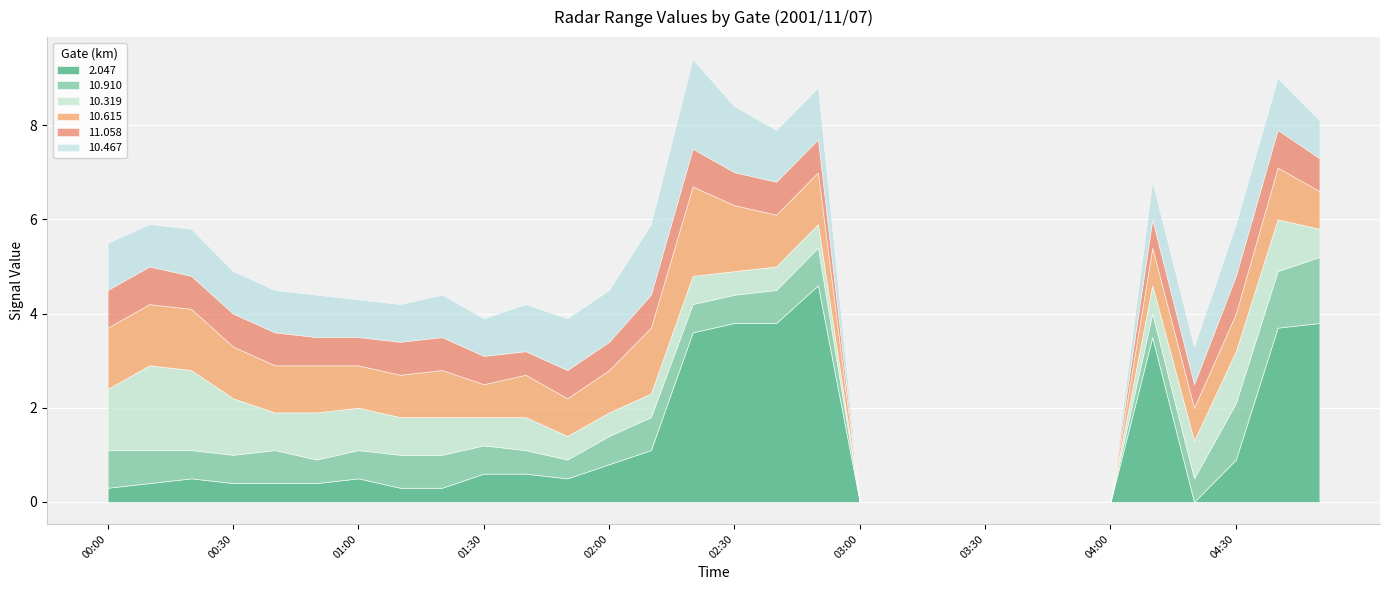

What is the difference between the maximum and minimum values in the 10.615 series?

1.9